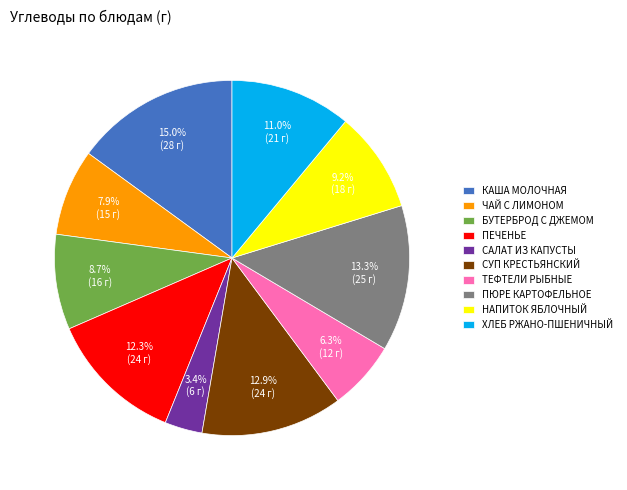

Combined, do ПЕЧЕНЬЕ and ХЛЕБ РЖАНО-ПШЕНИЧНЫЙ account for over 50%?

No